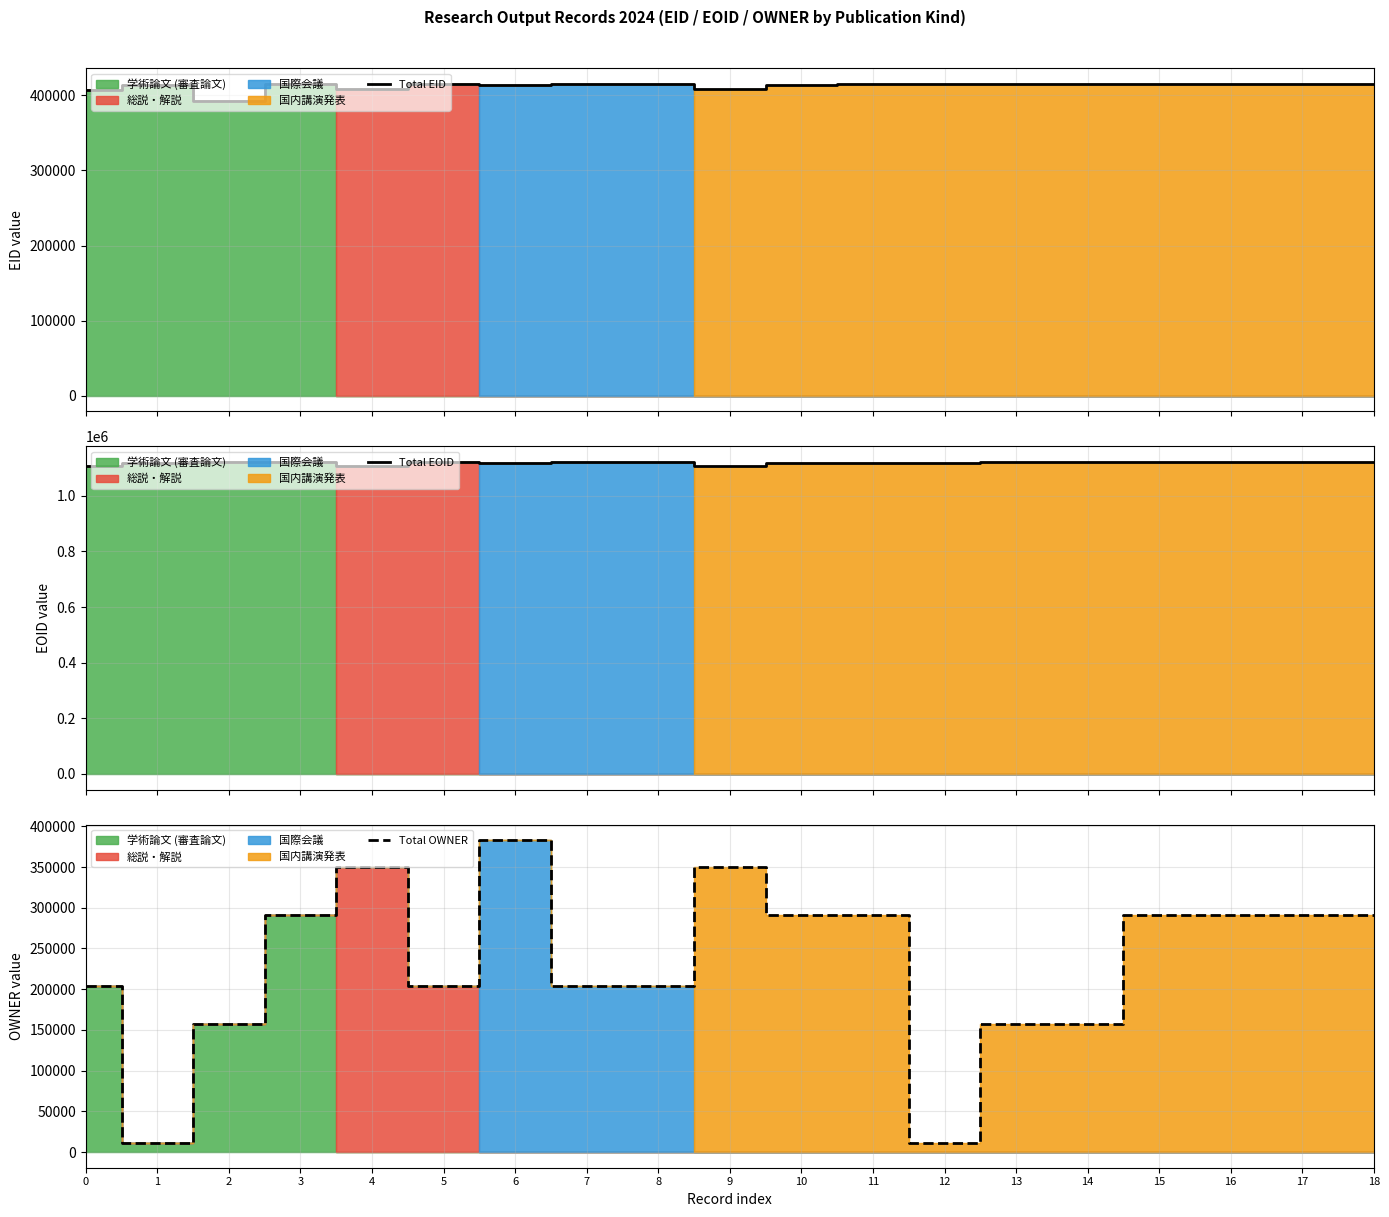

What is the maximum value for Total EOID?

1121710